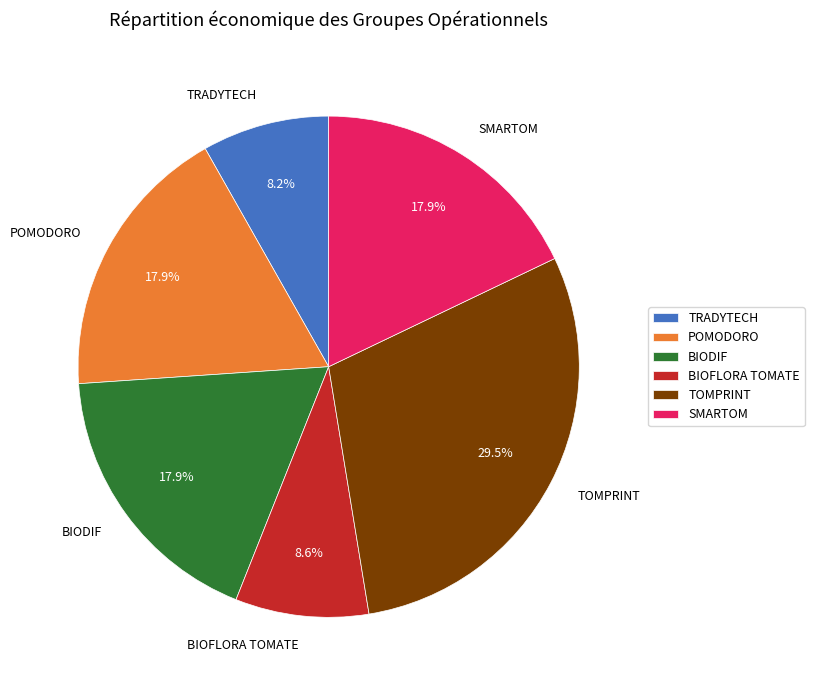

How many slices are in this pie chart?

6